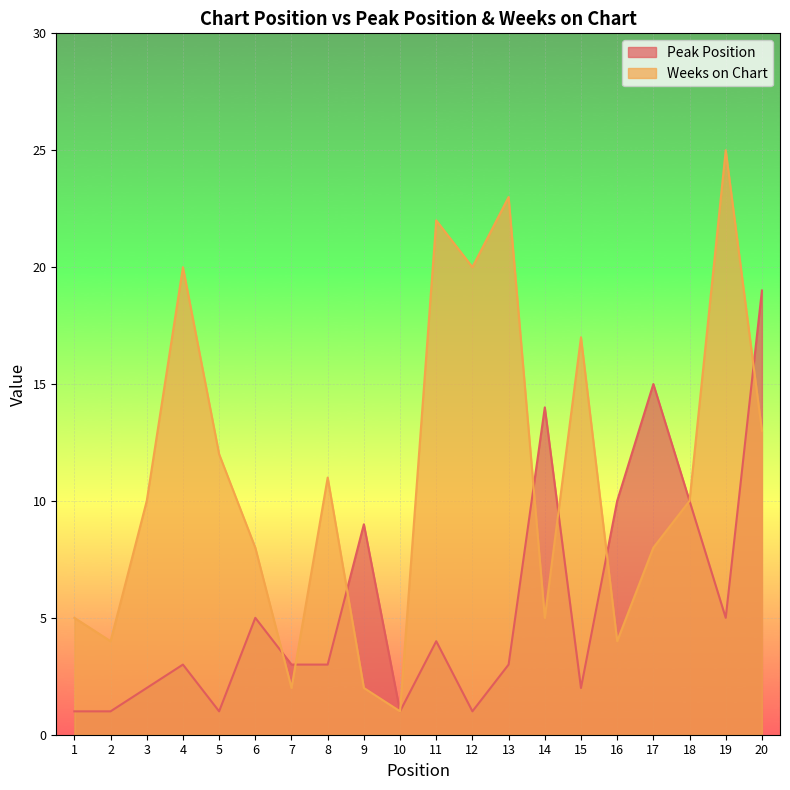

The Weeks on Chart series shows 25 at 19. True or false?

True